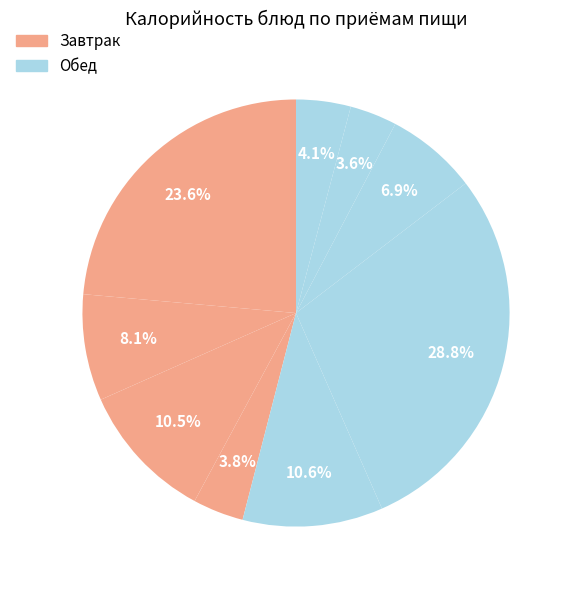

Which slice is the smallest?

Хлеб пшенично-ржаной (обед)